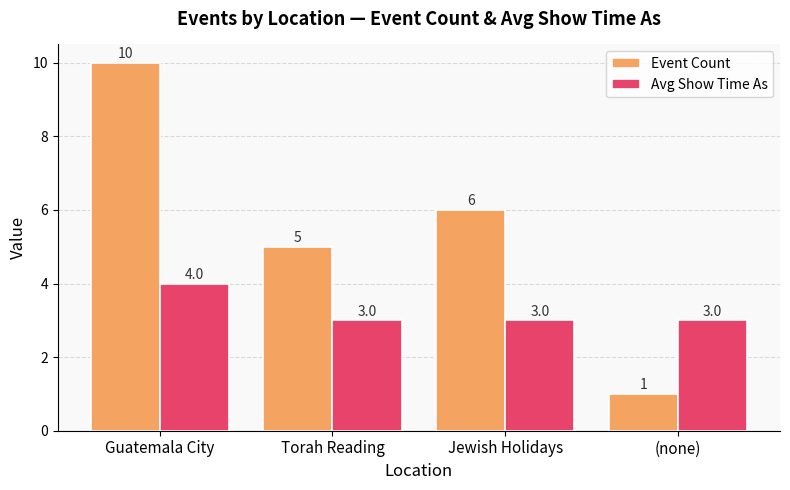

Rank the series by their average value, from lowest to highest.

Avg Show Time As, Event Count